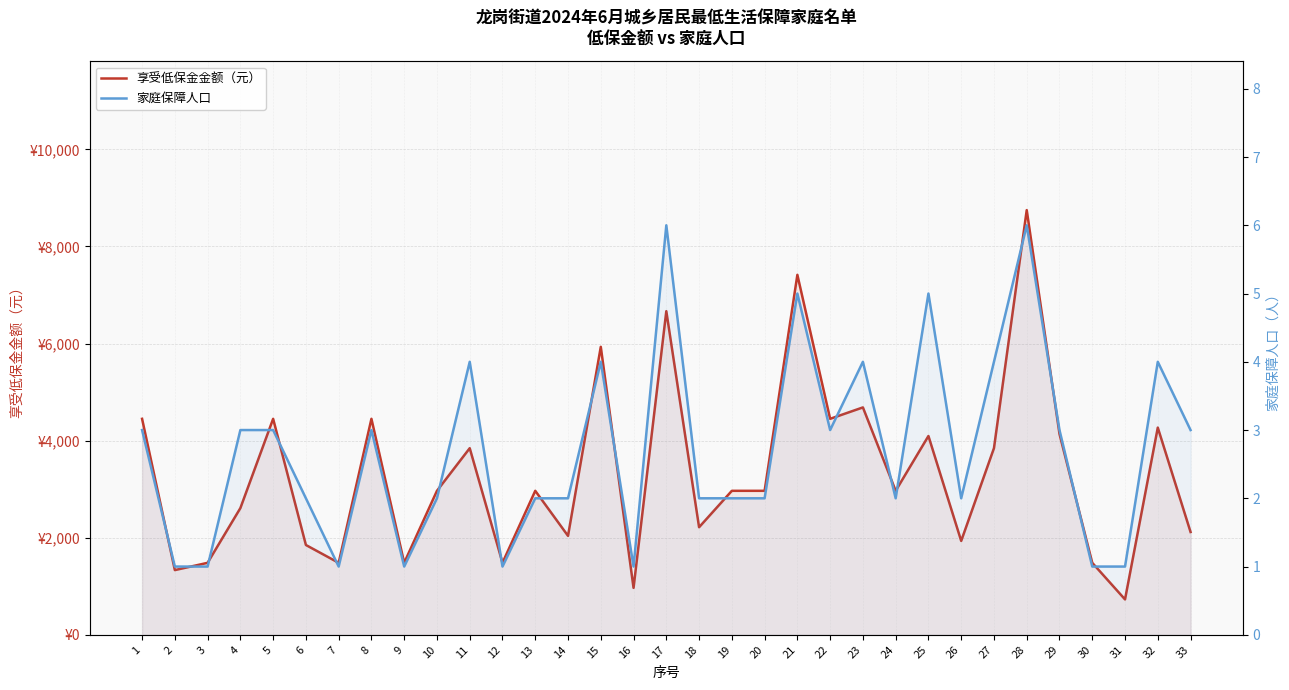

At which category does 享受低保金金额（元） reach its first local valley?

2